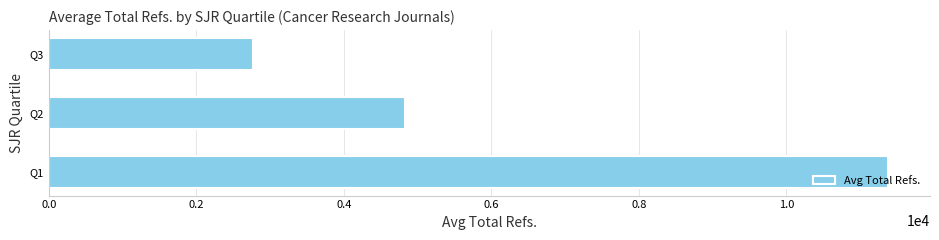

Between Q3 and Q2, which is larger?

Q2